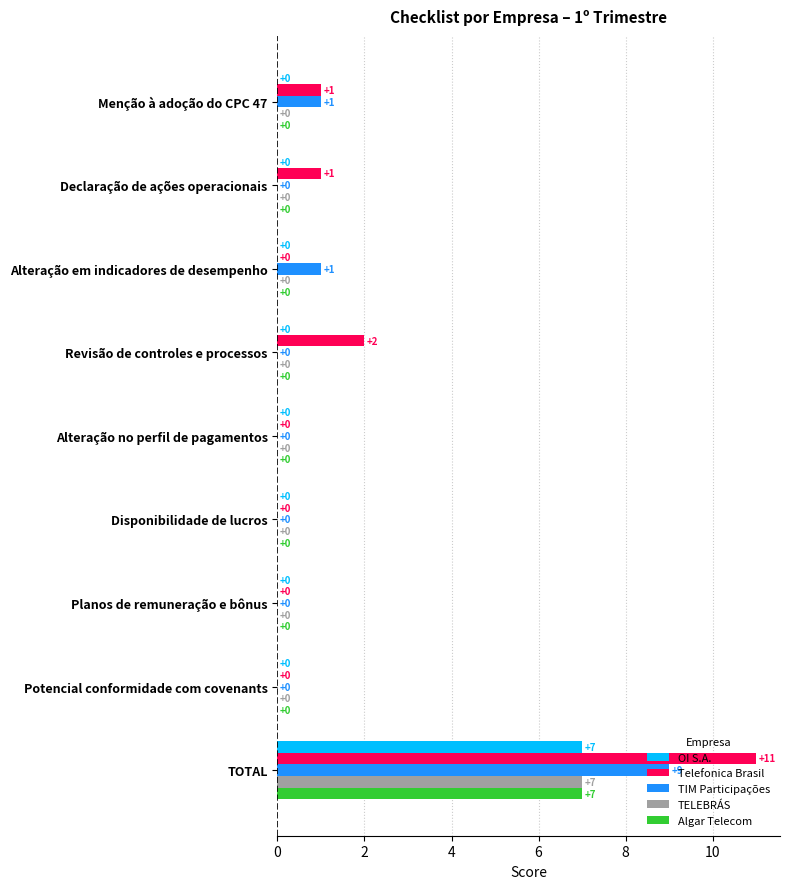

Is it true that OI S.A. equals 0 at Menção à adoção do CPC 47?

True